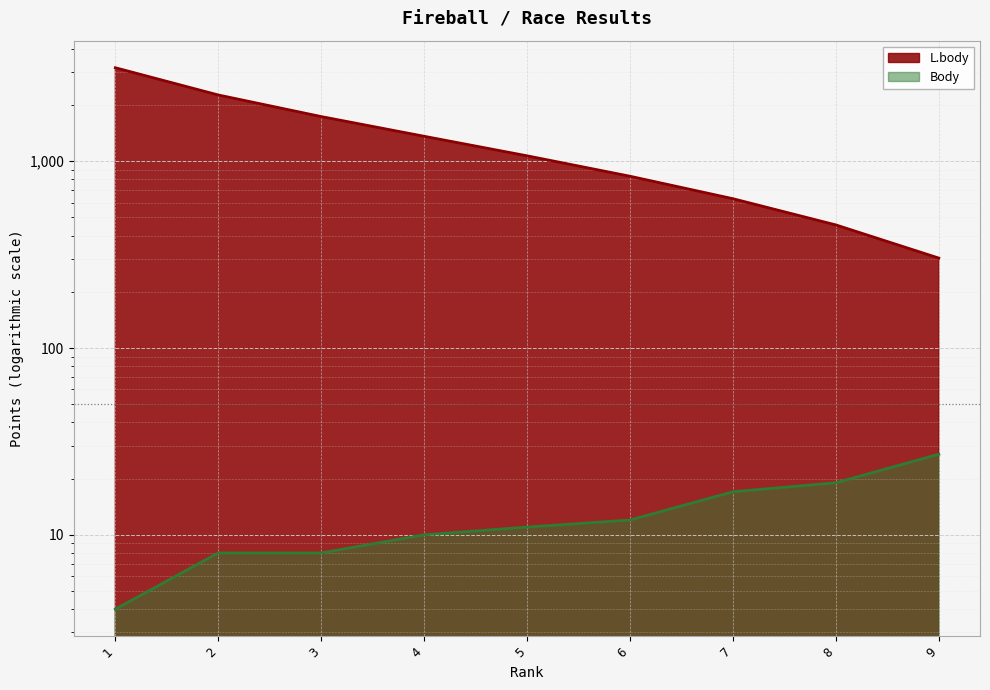

List the series in order of their overall mean, lowest first.

Body, L.body